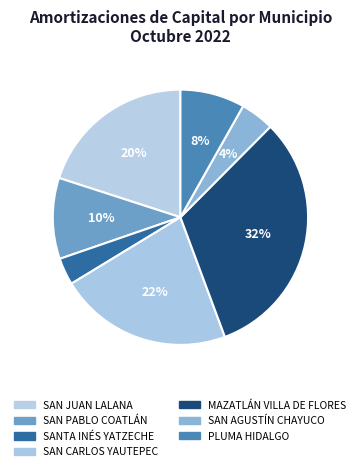

What is the smallest slice in the pie chart?

SANTA INÉS YATZECHE